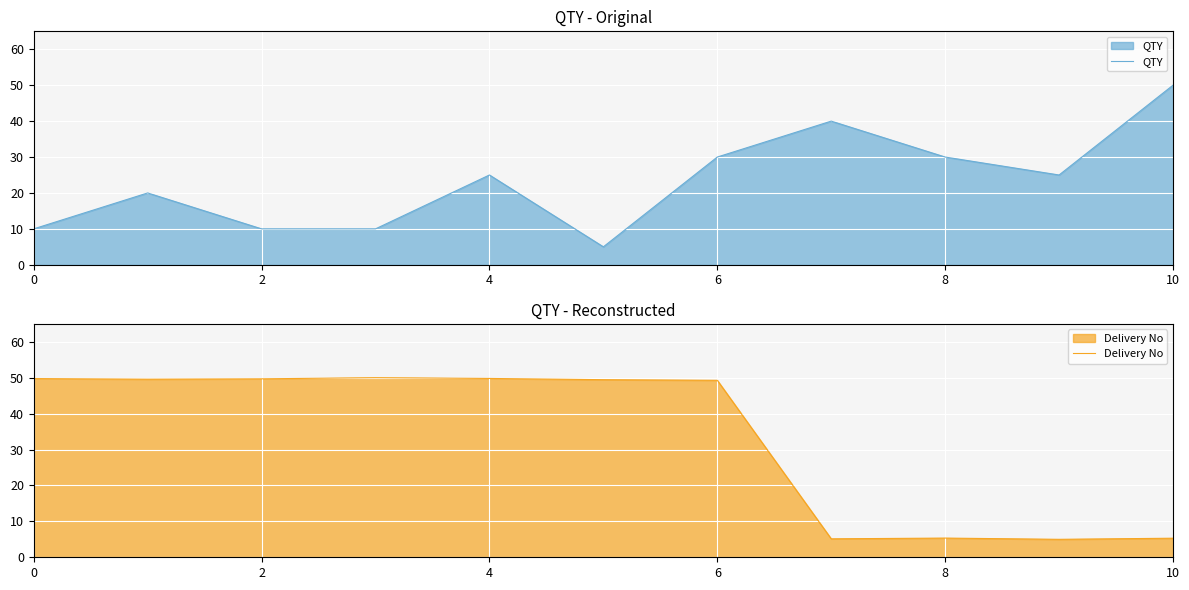

Is it true that Delivery No equals 5.3 at 8?

True